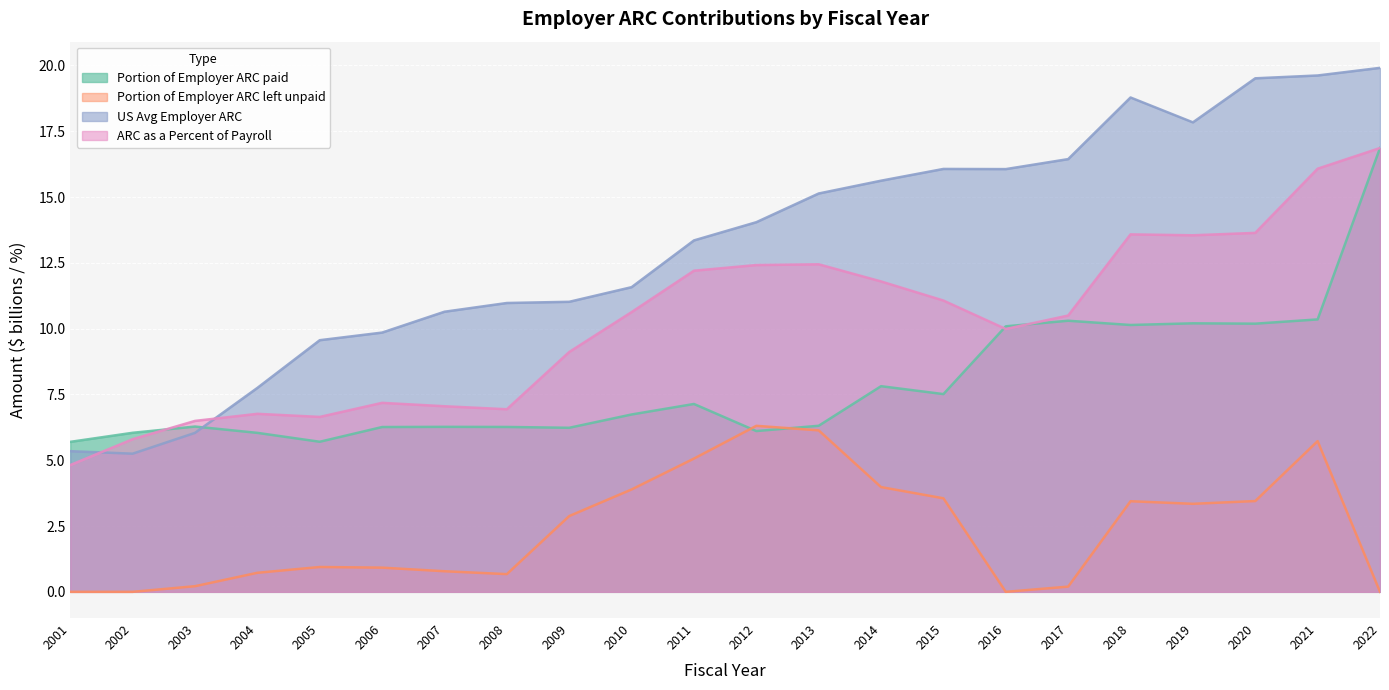

At how many categories does at least one series exceed 5?

22